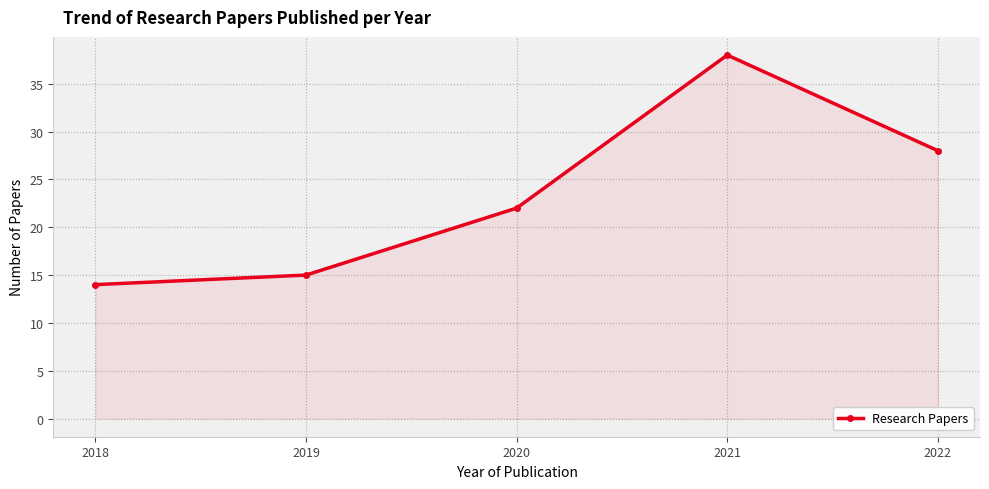

How many points are higher than both their immediate neighbors (excluding endpoints)?

1